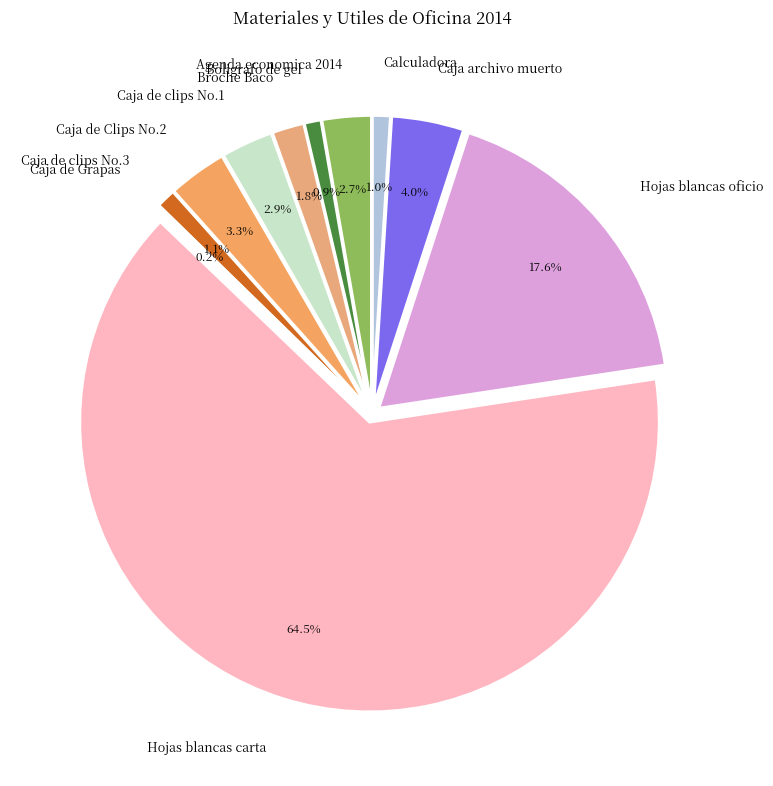

To the nearest percent, what portion does Calculadora represent?

1%